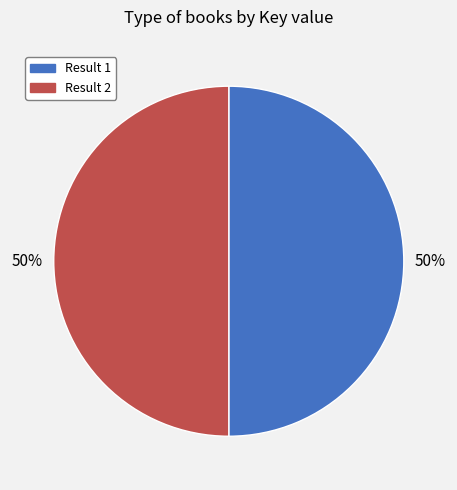

To the nearest percent, what is the average slice percentage?

50%